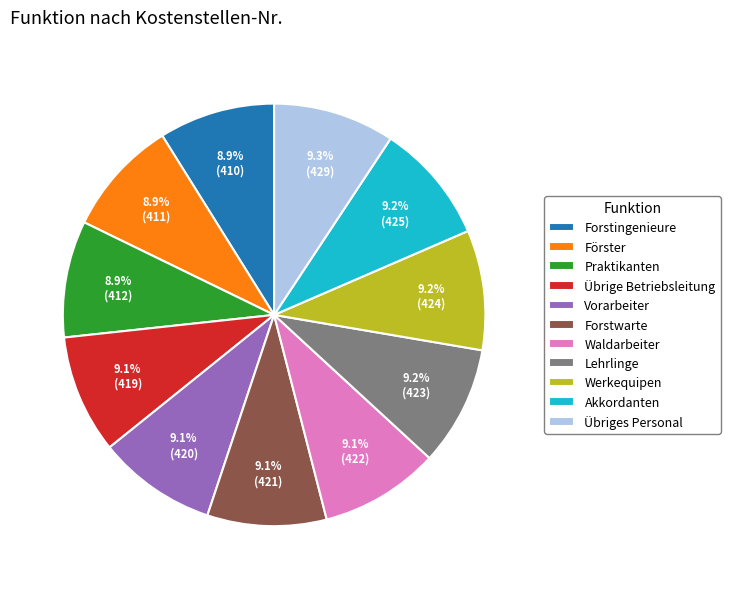

To the nearest percent, what is the average slice percentage?

9%